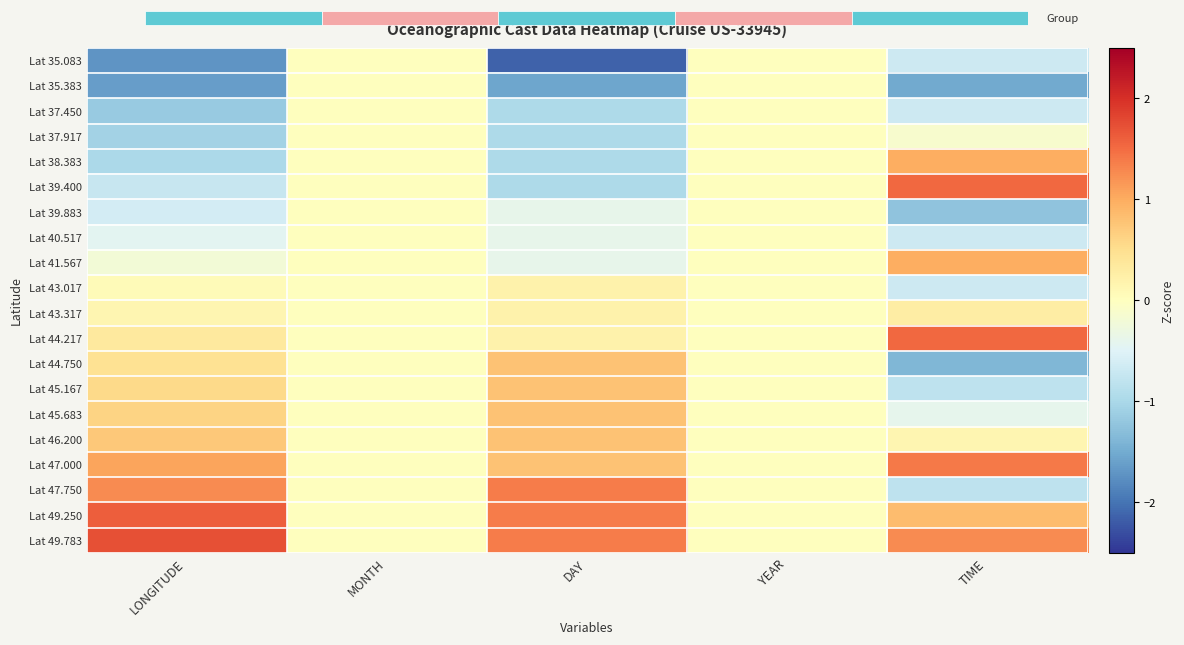

Read the Lat 49.250 value at DAY.

1.4